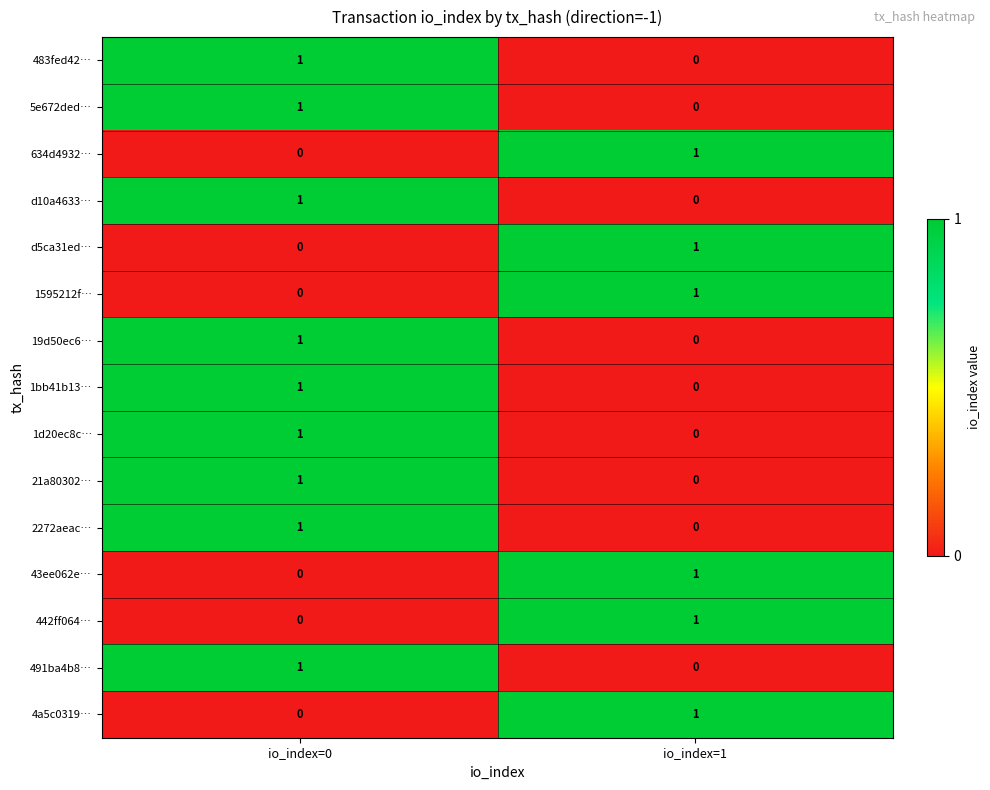

Is it true that 634d4932… equals 1 at io_index=1?

True